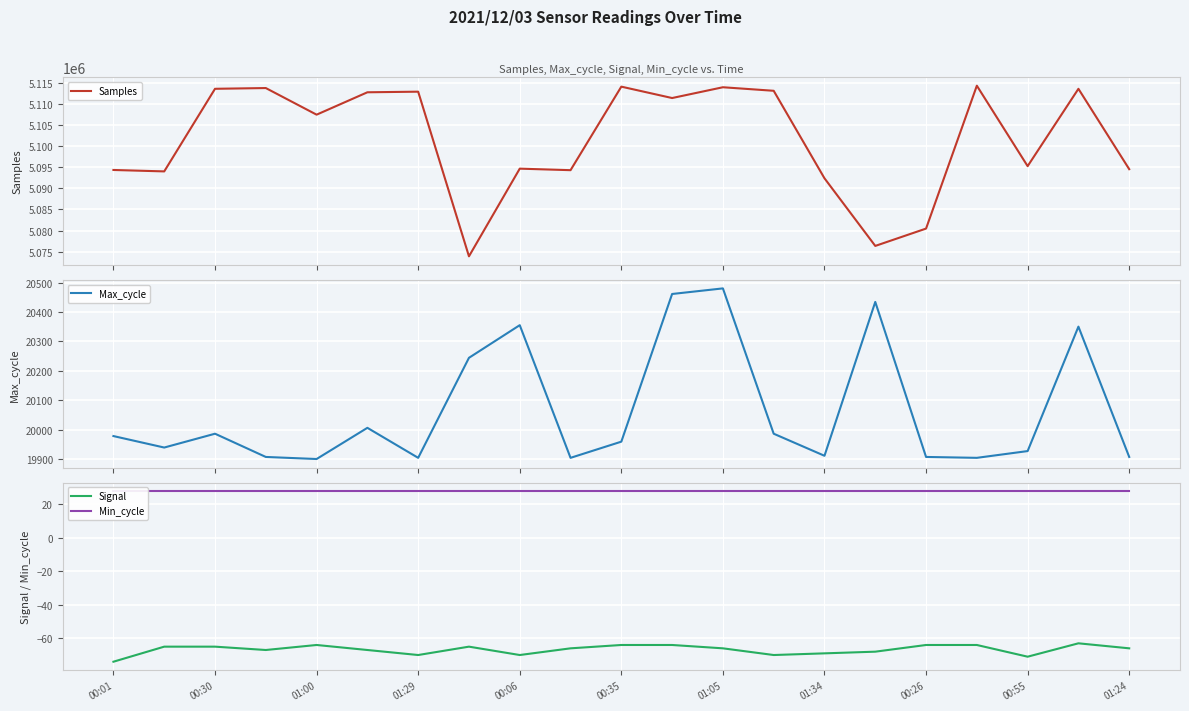

Is it true that Signal equals -26 at 01:29?

False